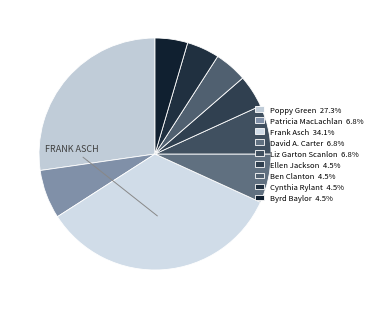

Is there any slice that represents more than half of the pie?

No